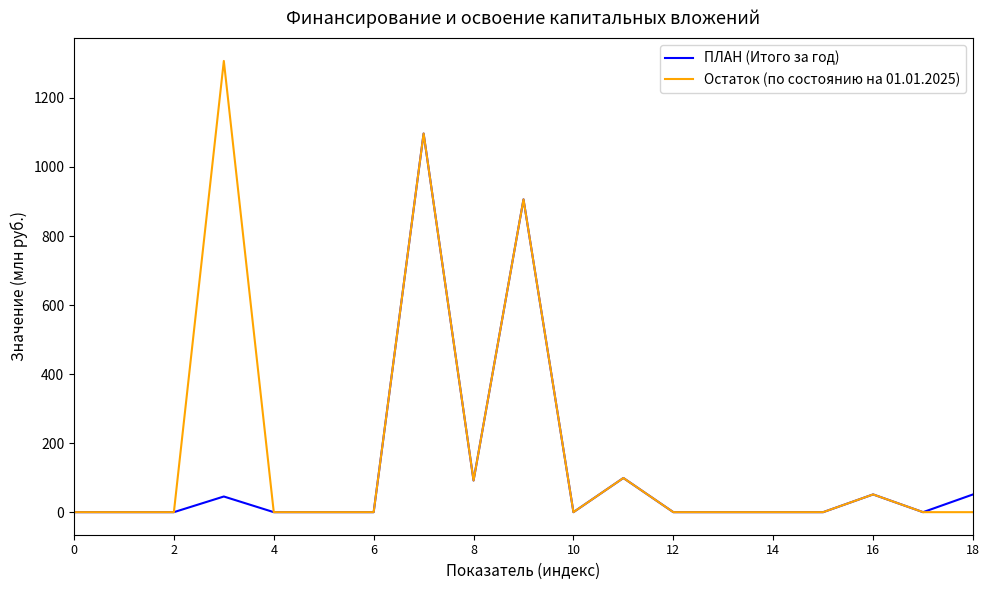

Which series has the largest total across all categories?

Остаток (по состоянию на 01.01.2025)